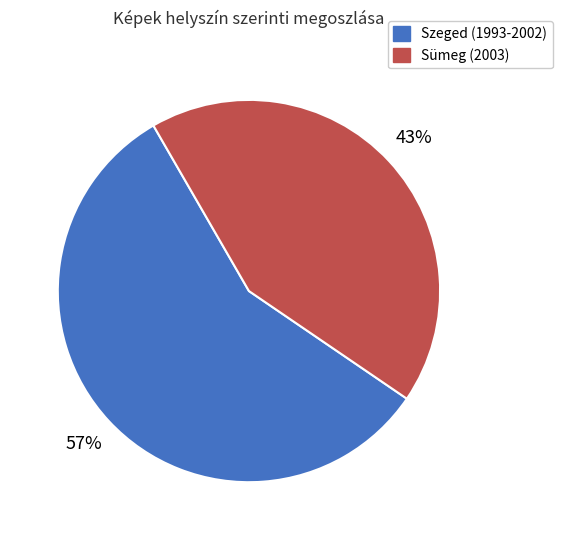

To the nearest percent, what is the average slice percentage?

50%